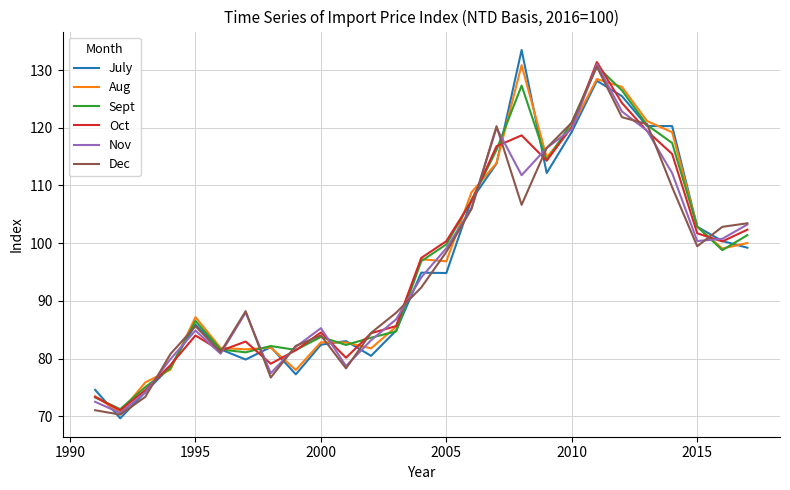

How many distinct data groups are displayed?

6